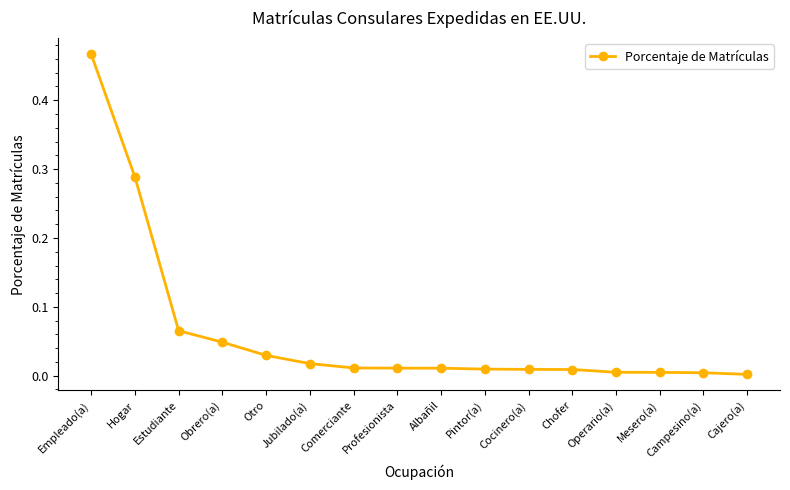

True or false: the data shows 0.5 at Hogar.

False